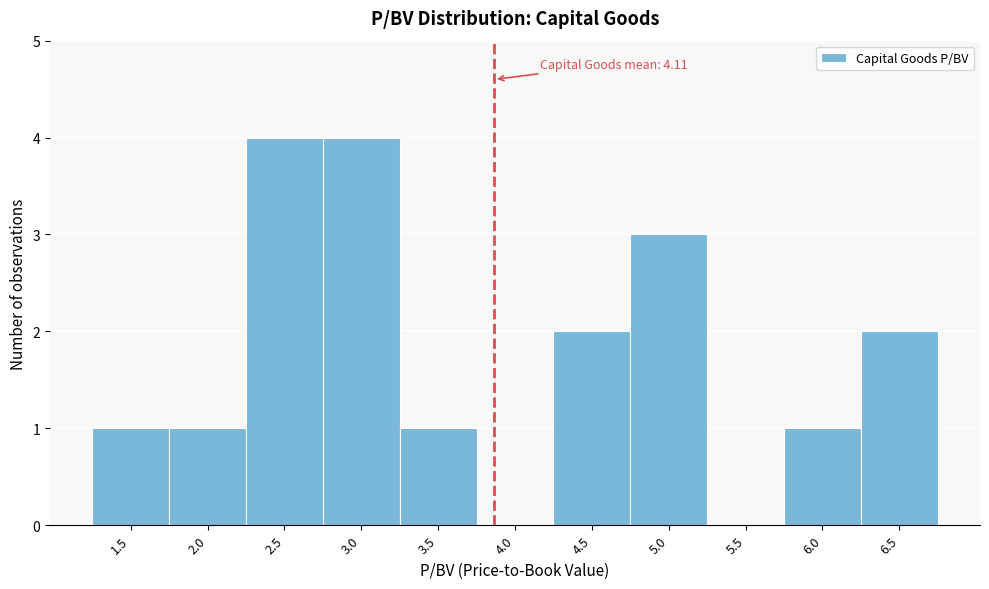

Reading right to left, transcribe all the data shown in this chart.

6.5=2	6.0=1	5.5=0	5.0=3	4.5=2	4.0=0	3.5=1	3.0=4	2.5=4	2.0=1	1.5=1